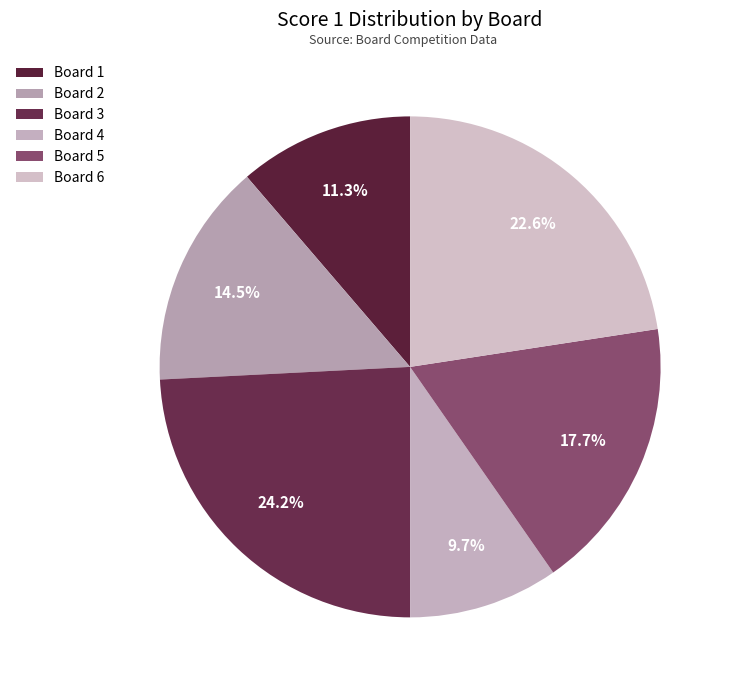

Does any single category account for the majority?

No